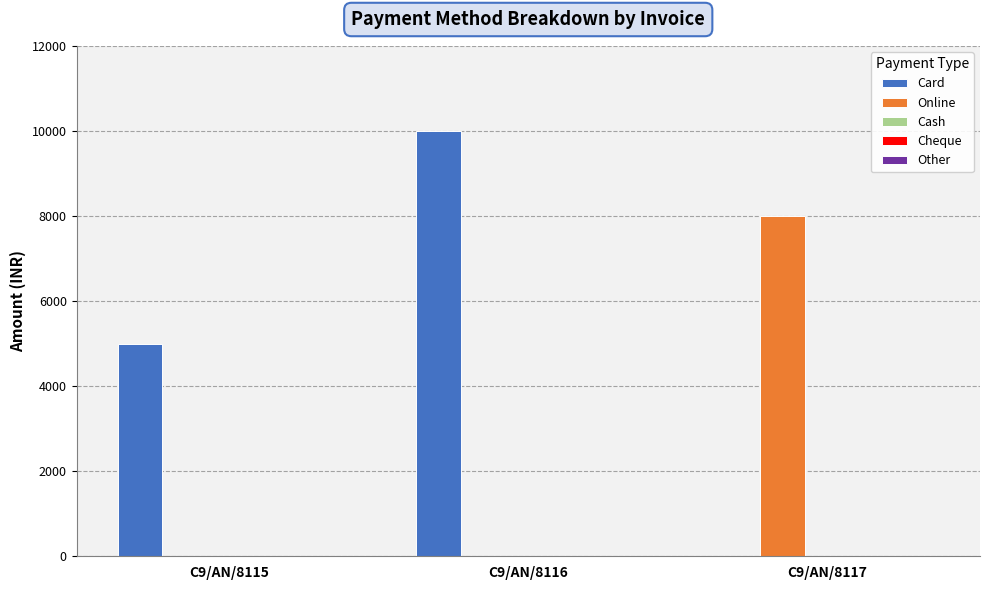

How many groups of bars are there?

3